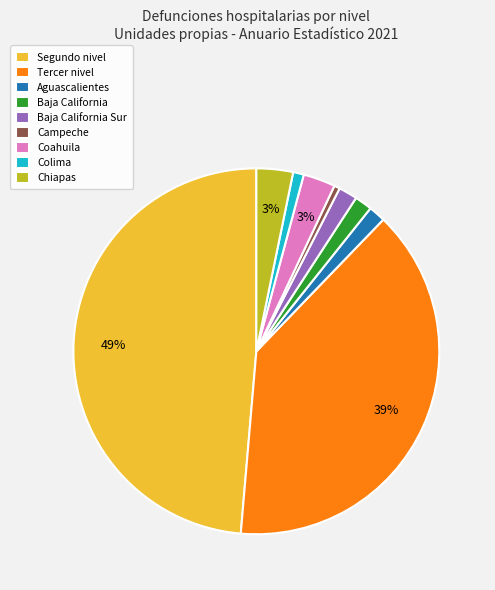

True or false: Segundo nivel accounts for 49% of the total.

True